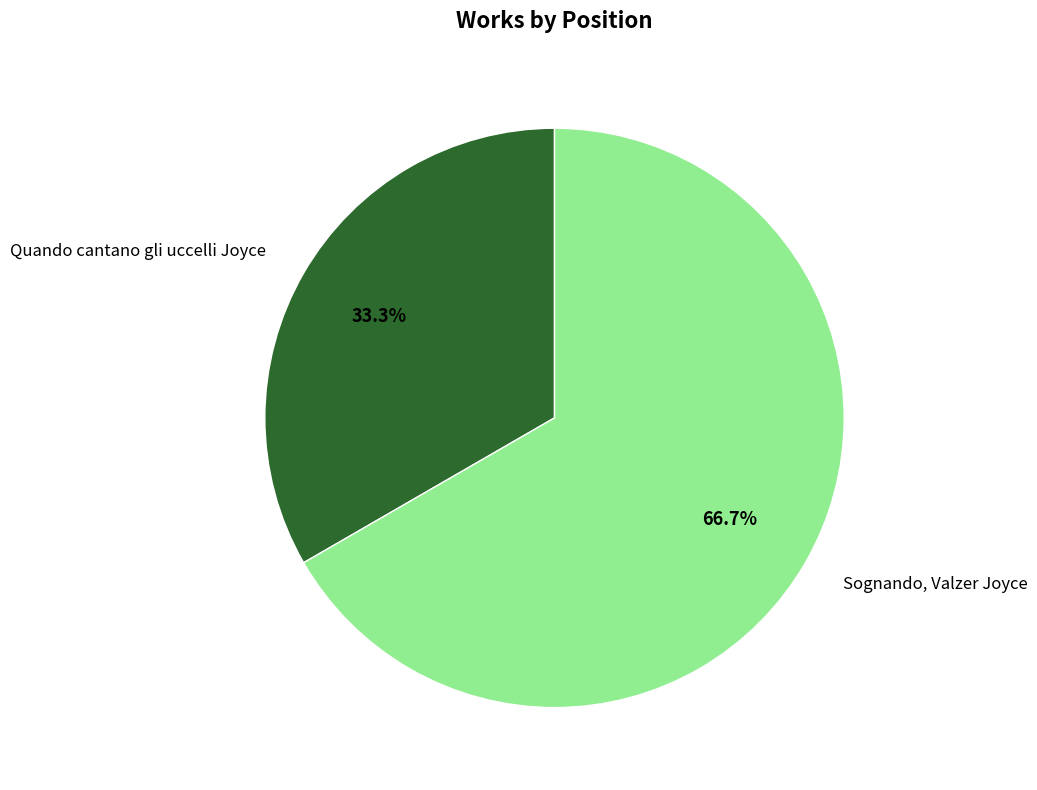

What is the largest slice in the pie chart?

Sognando, Valzer Joyce